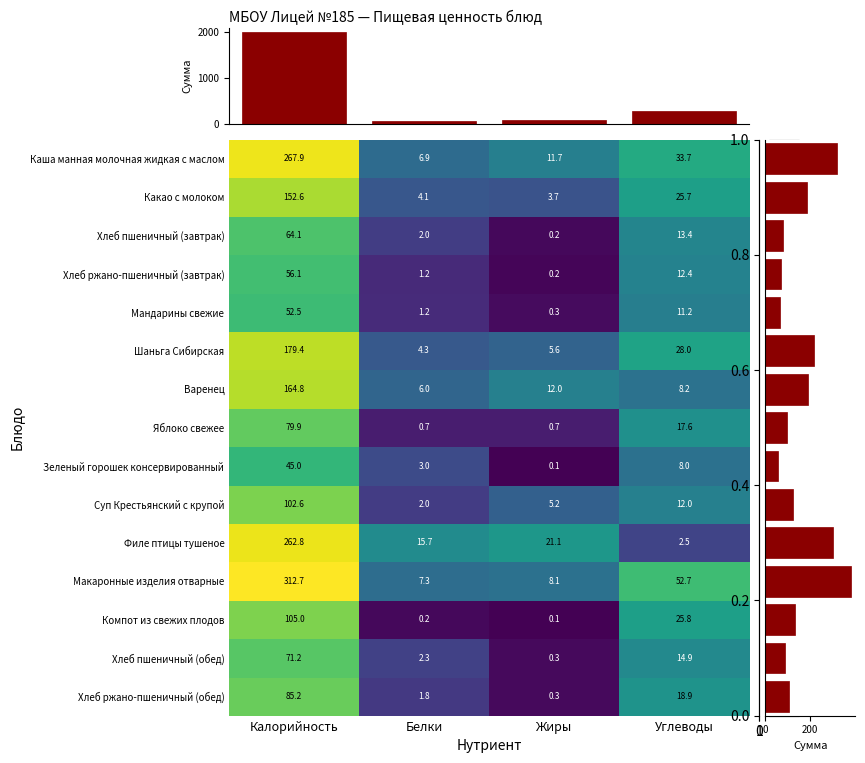

At which label does Каша манная молочная жидкая с маслом first exceed 33?

Калорийность